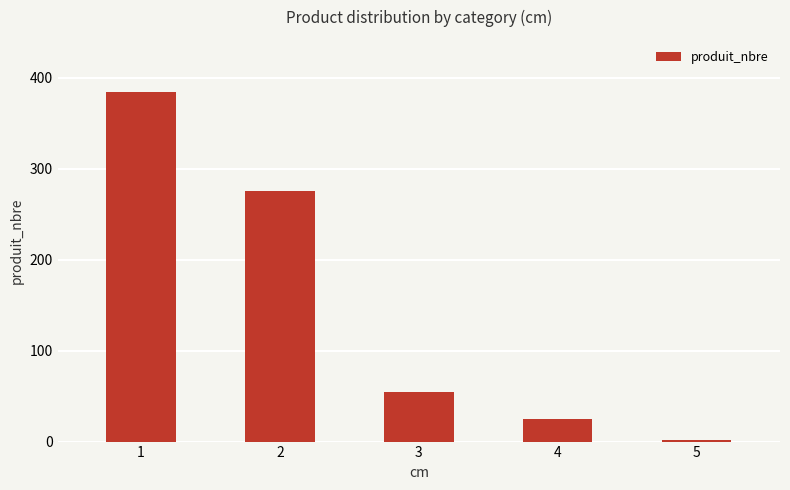

Between 3 and 2, which is larger?

2